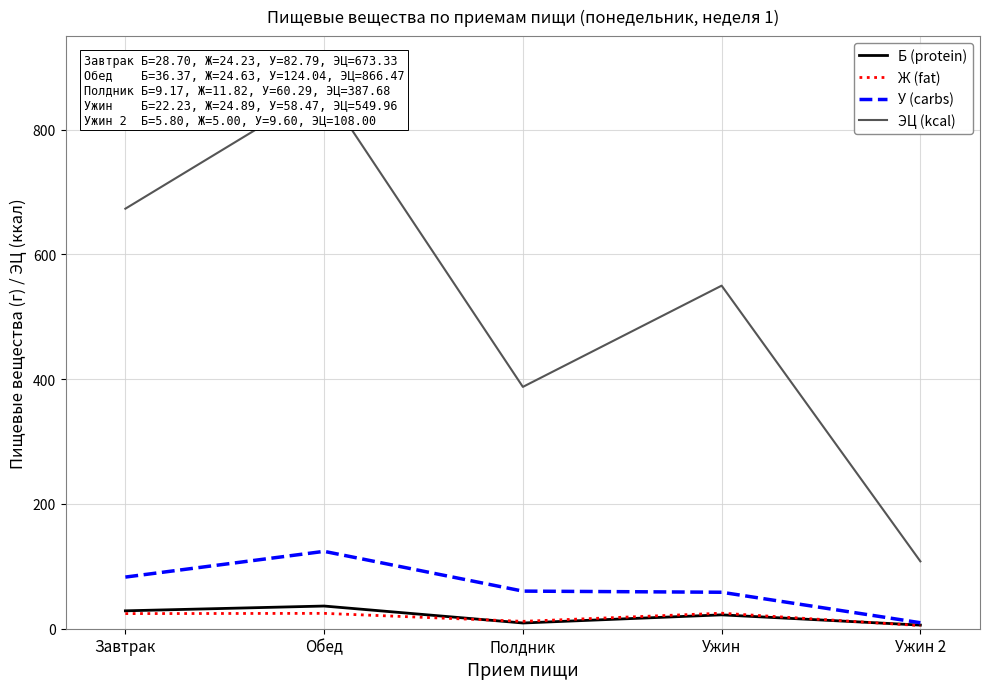

Which series changed the most between Обед and Ужин 2?

ЭЦ (kcal)